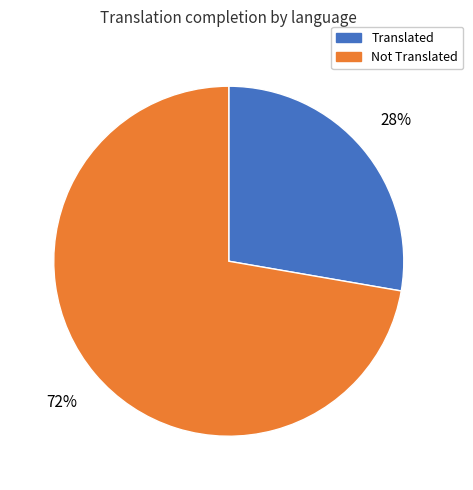

What is the ratio of the value at Not Translated to the value at Translated?

2.6